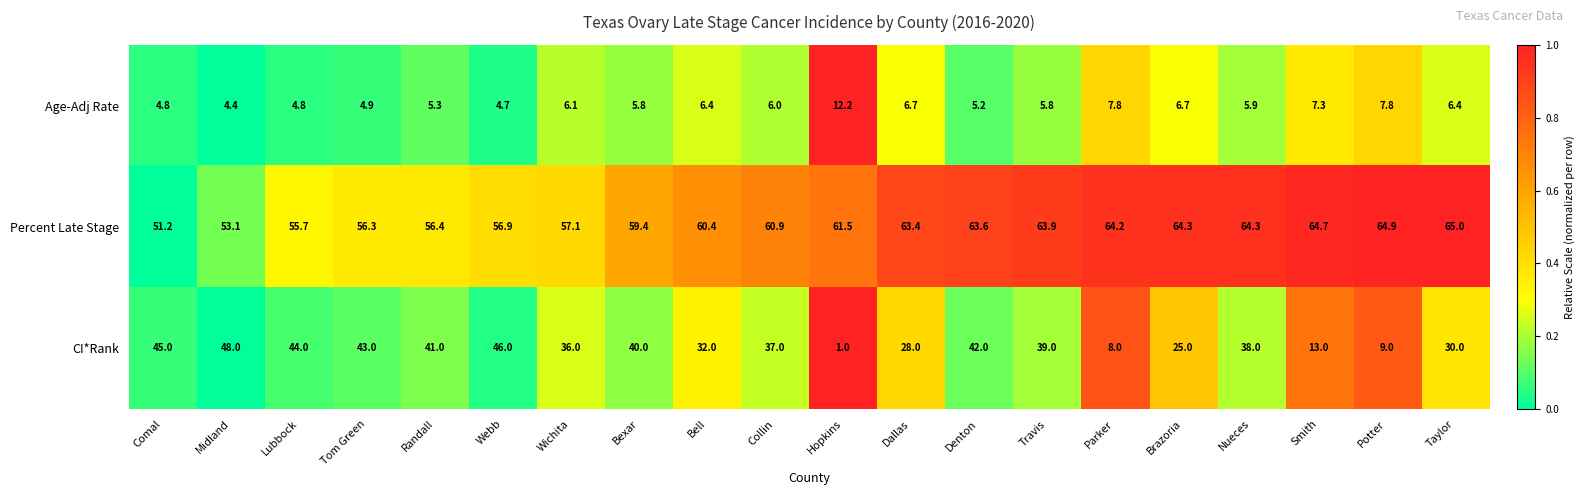

What is the total value across all series at Travis?

108.7